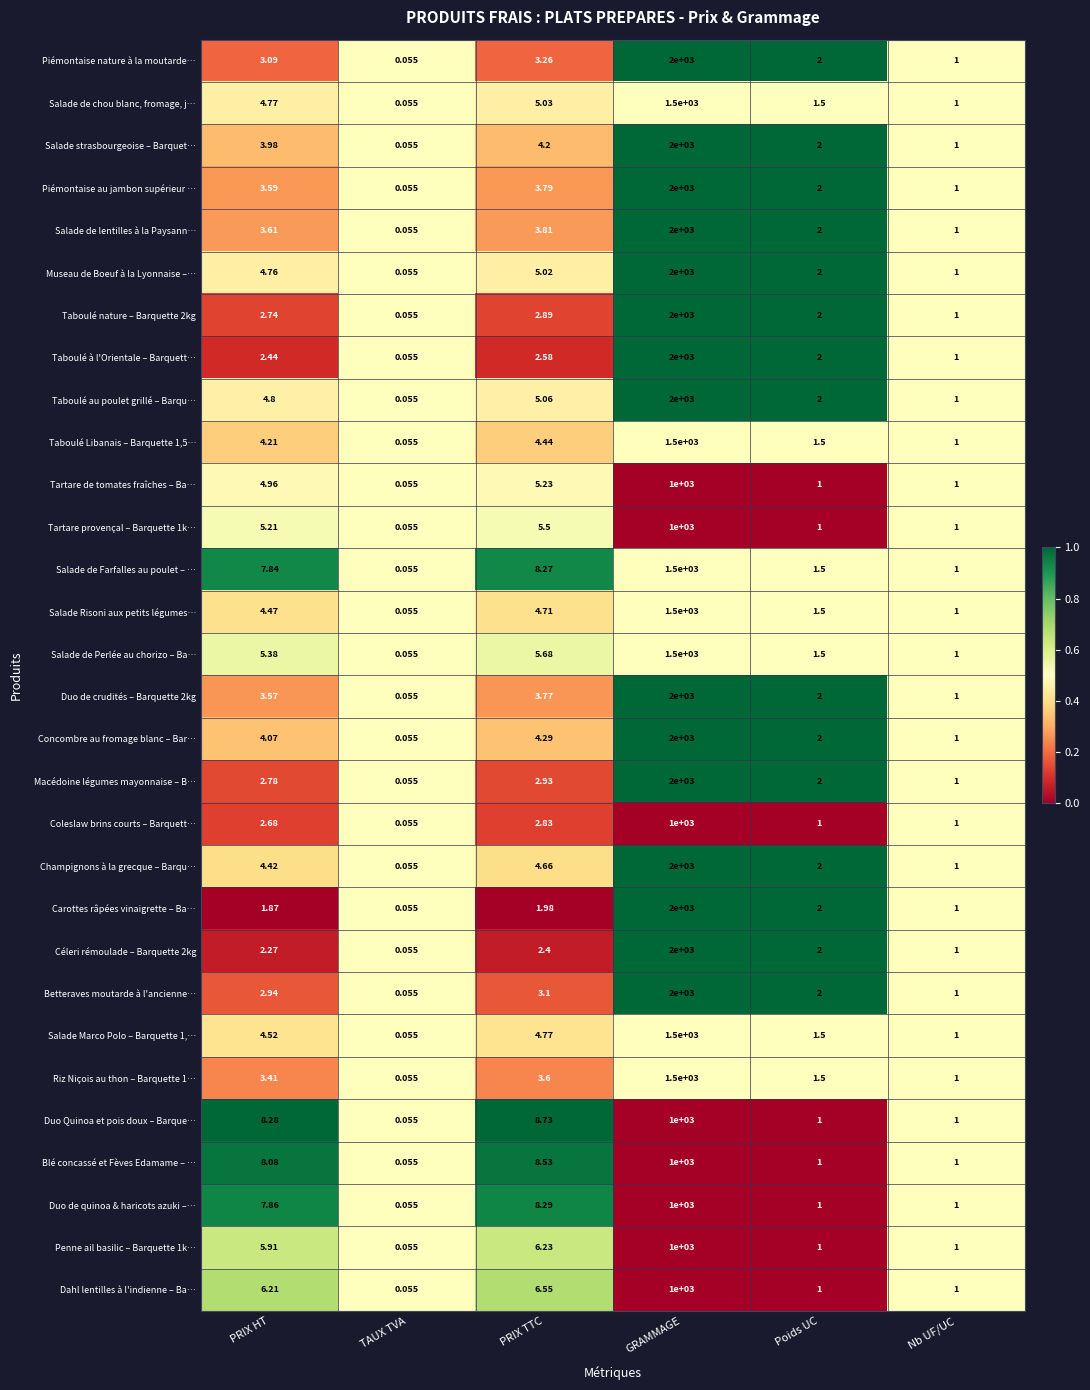

Is the value of Taboulé Libanais – Barquette 1,5… at PRIX TTC greater than the value of Piémontaise au jambon supérieur … at Poids UC?

Yes